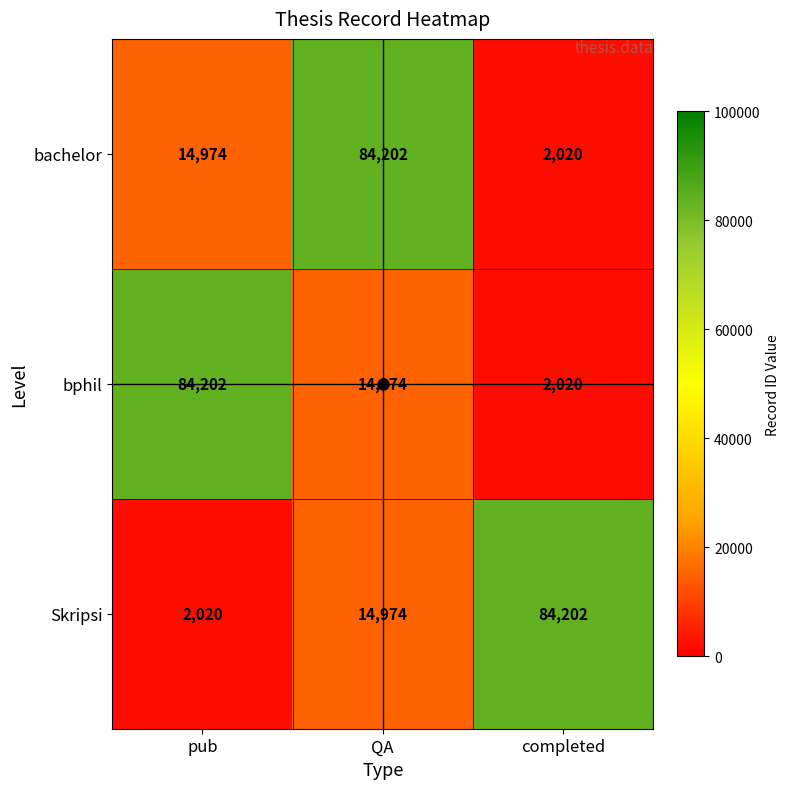

What is the greatest value displayed?

84202